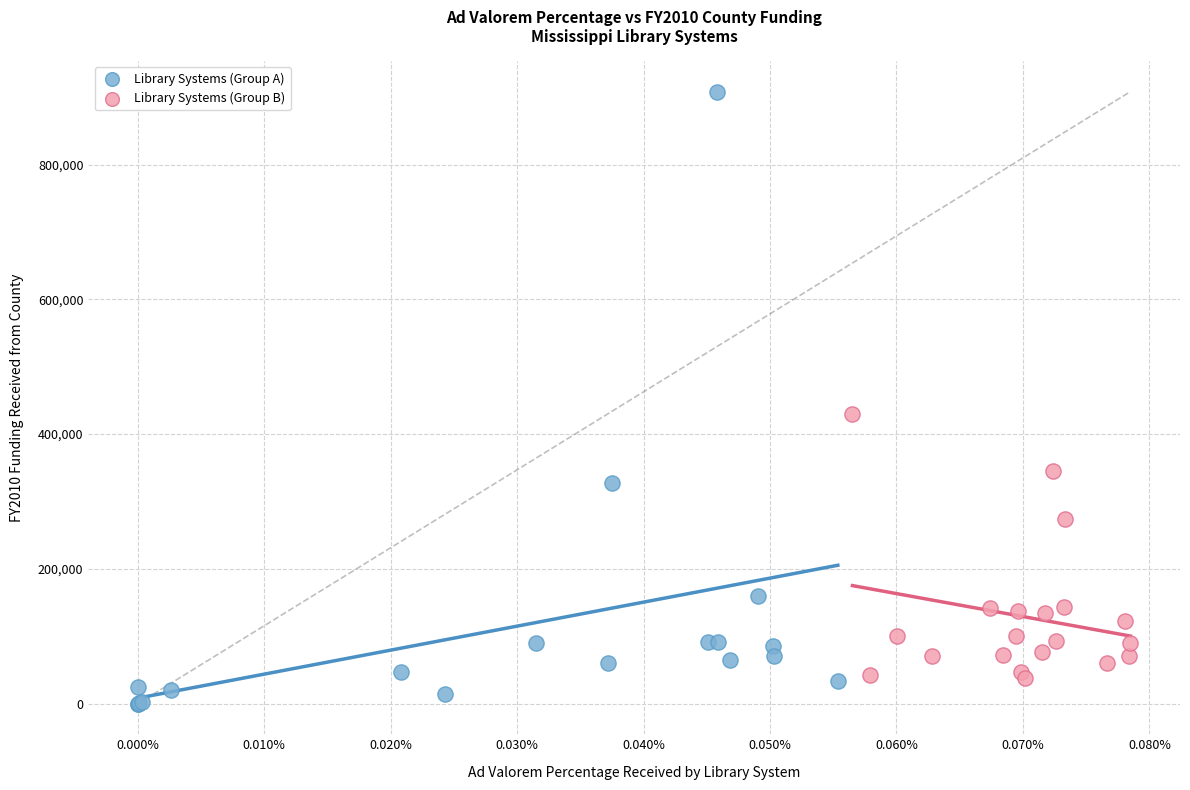

Which series contains the highest Y value?

Library Systems (Group A)